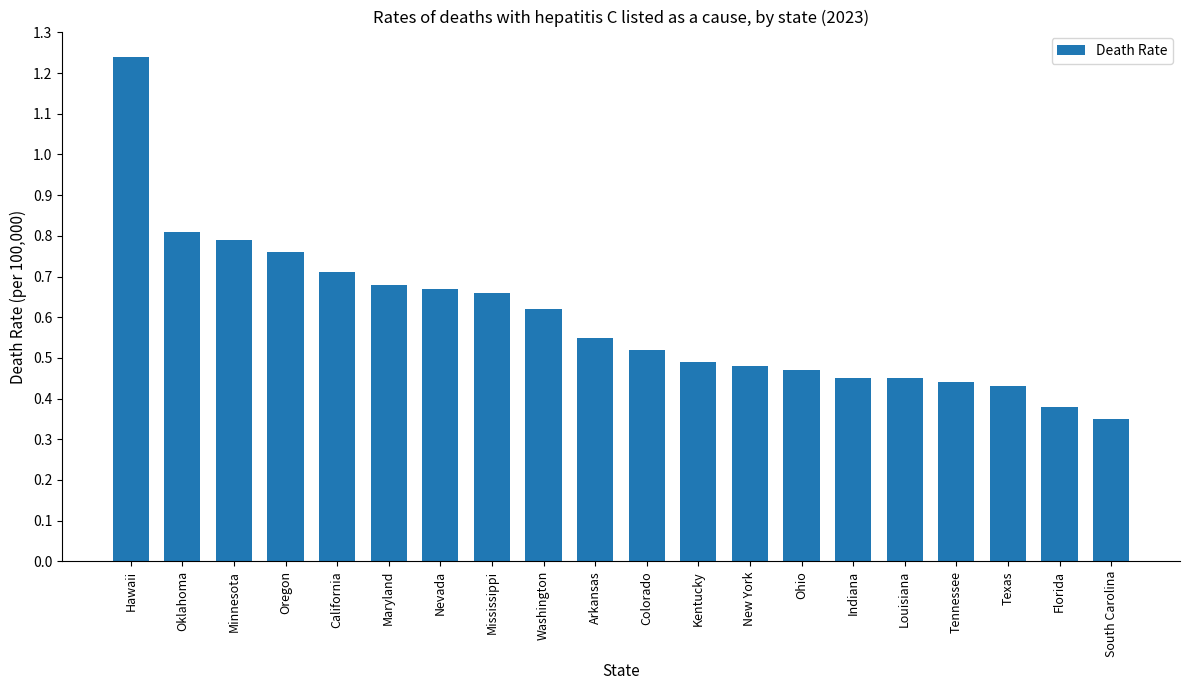

Which label corresponds to the largest value in the chart?

Hawaii